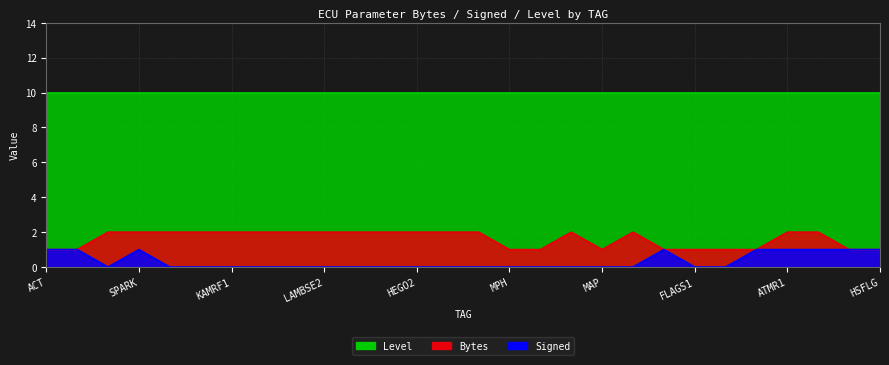

What is the label of the 2nd point from the right?

ATMR3